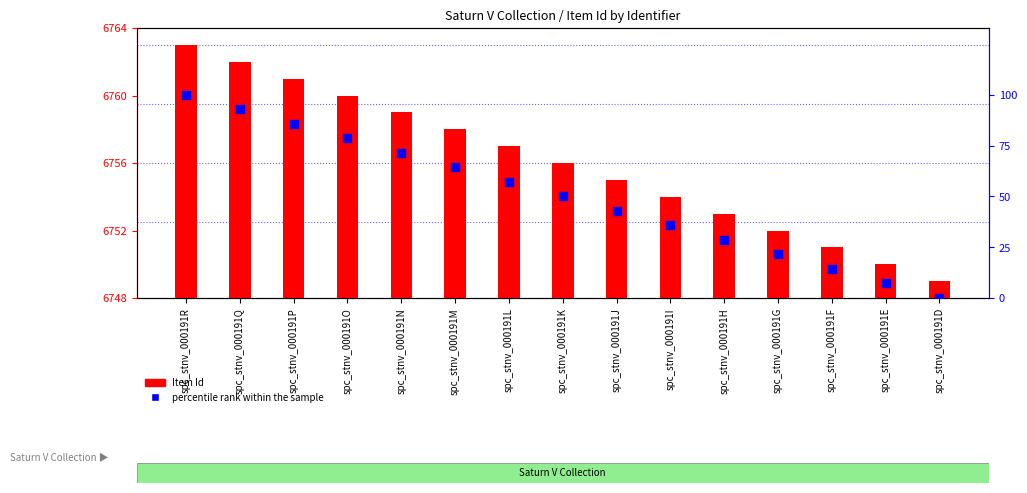

Which series contains the lowest Y value?

percentile rank within the sample